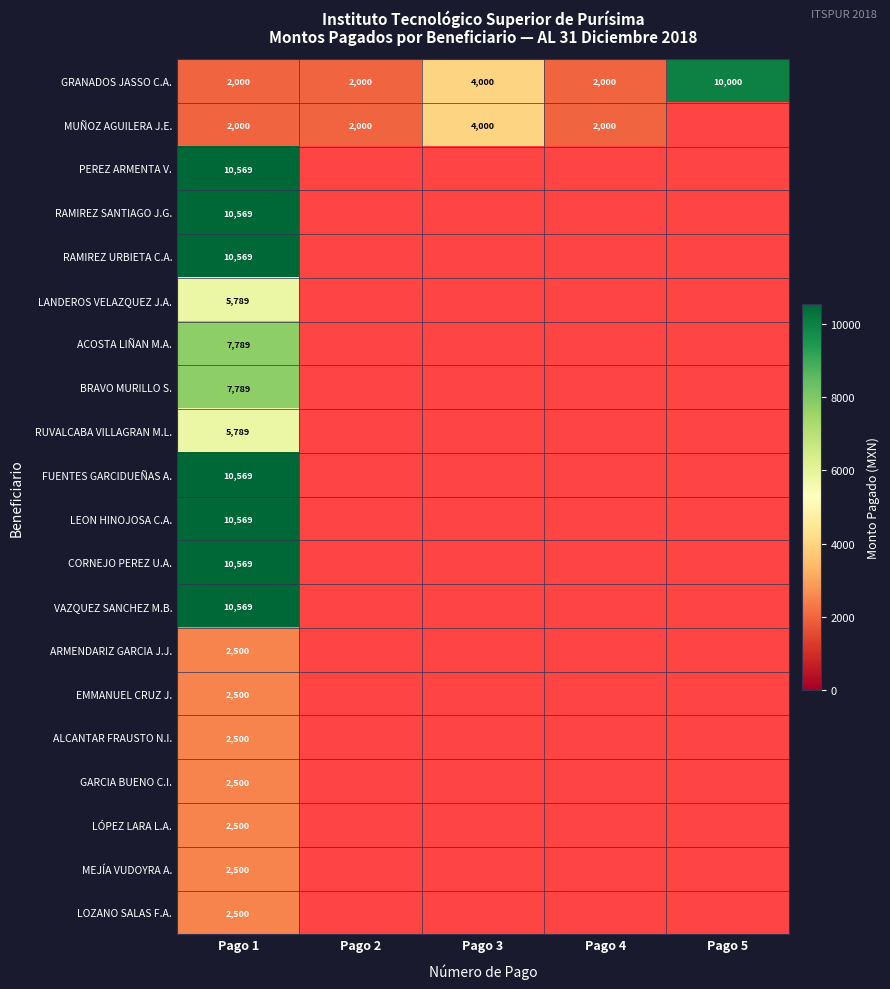

True or false: CORNEJO PEREZ U.A. has a value of 3130 at Pago 1.

False